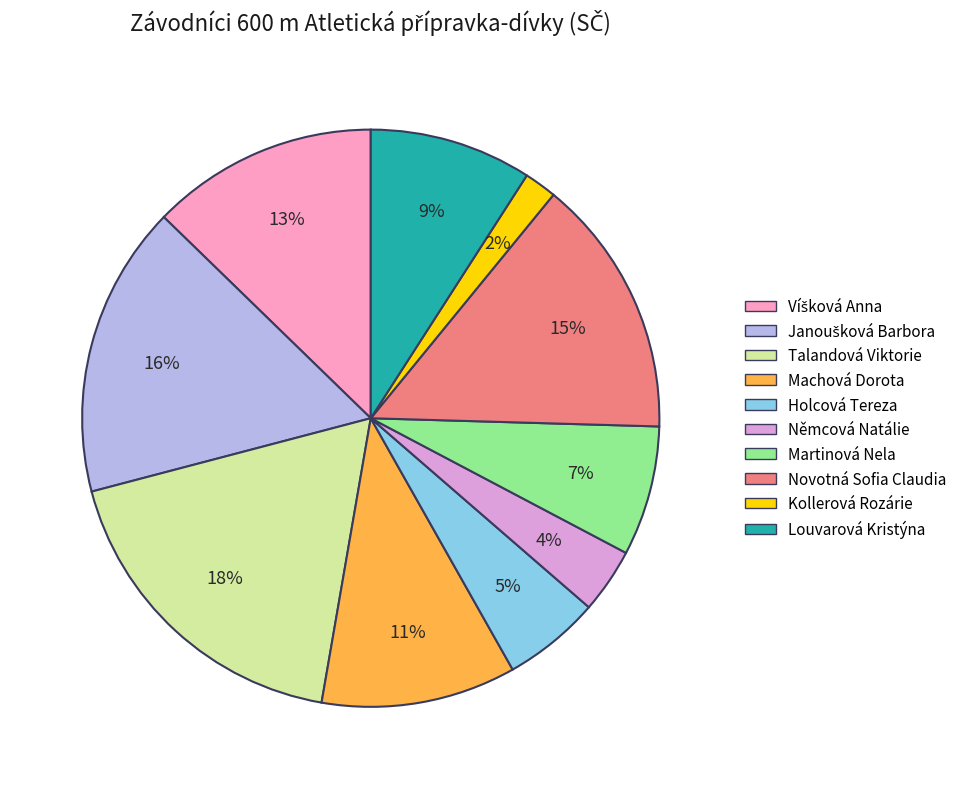

Is the sum of Machová Dorota and Louvarová Kristýna greater than half?

No